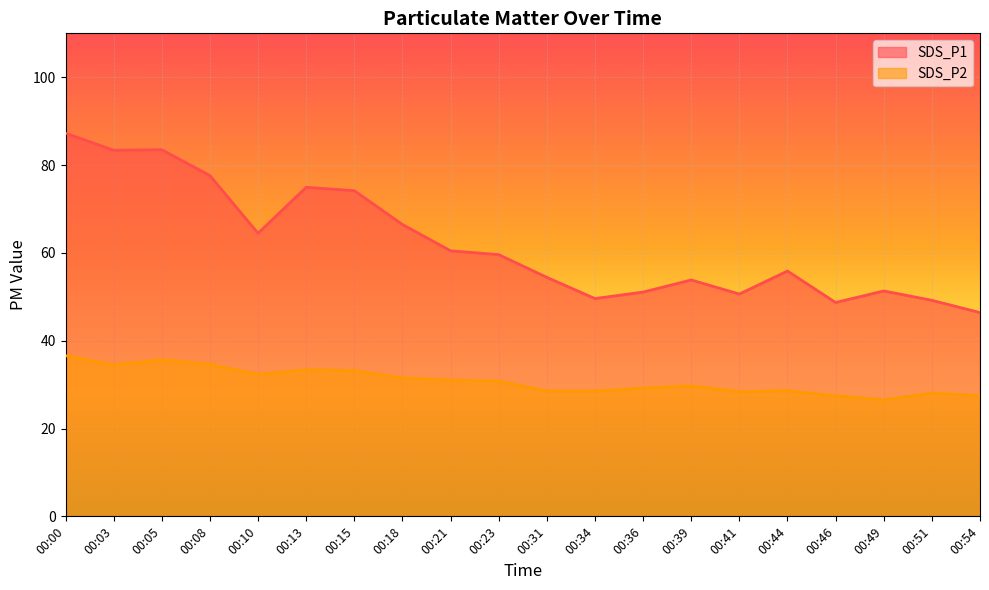

Between 00:46 and 00:08, which is larger?

00:08